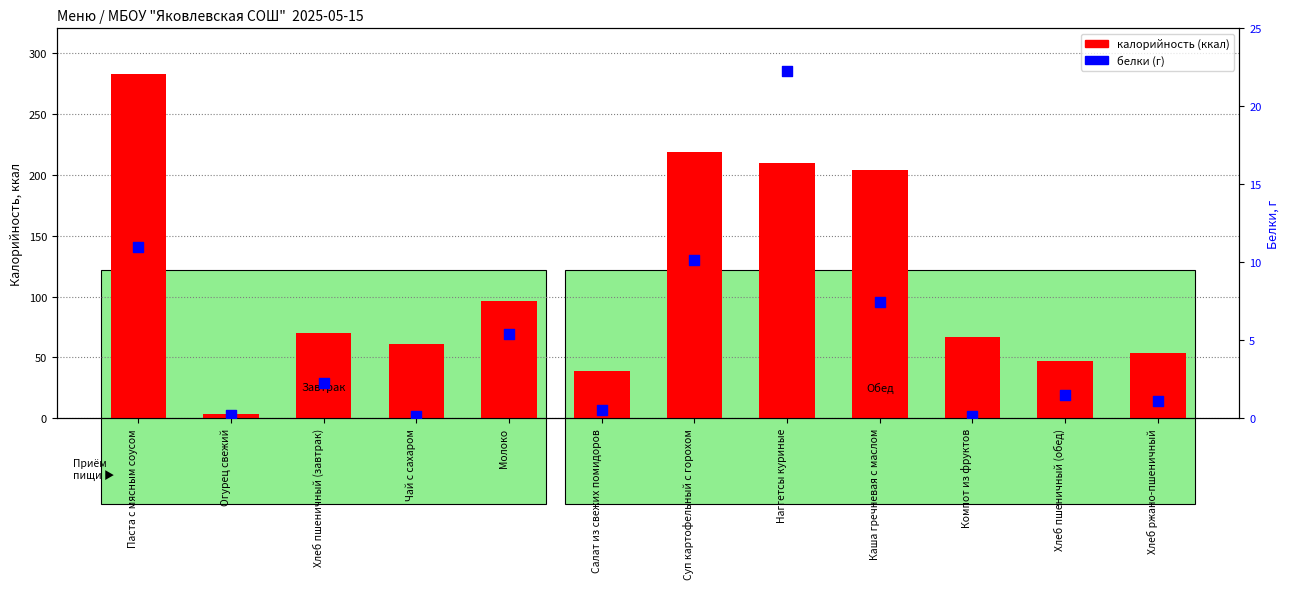

Which series has the largest total across all categories?

калорийность (ккал)